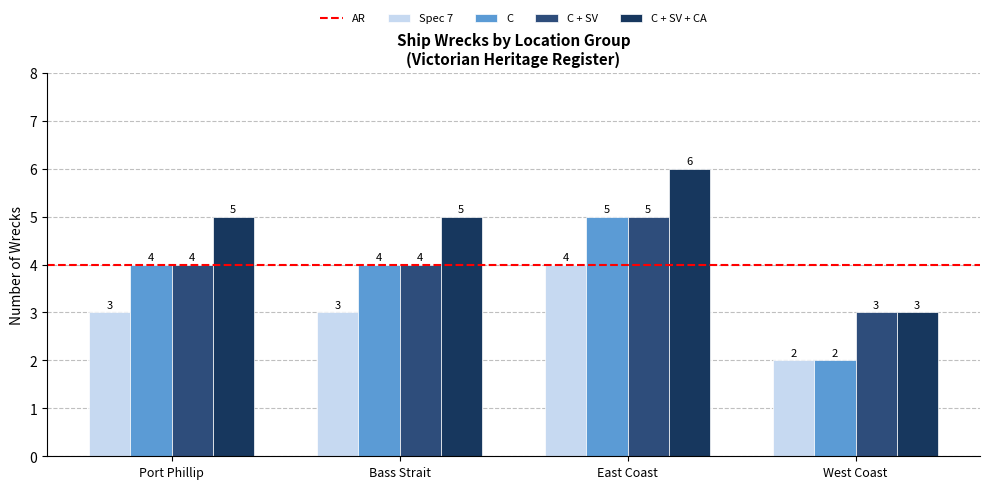

Reading left to right, extract all data points from this chart.

Spec 7: 3	3	4	2
C: 4	4	5	2
C + SV: 4	4	5	3
C + SV + CA: 5	5	6	3